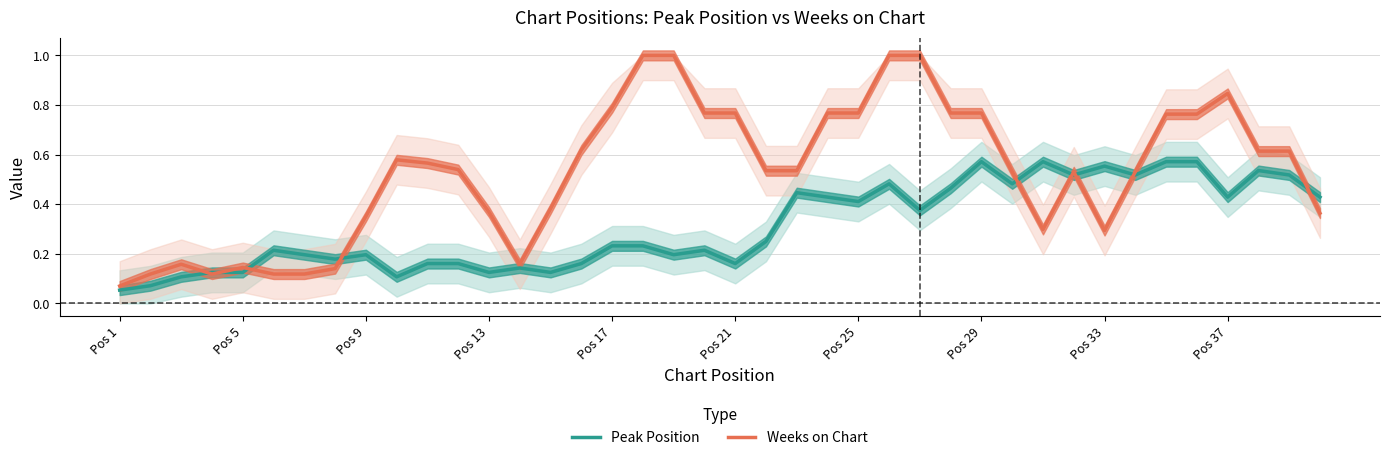

The value of Weeks on Chart at Pos 37 is 0.3. True or false?

False